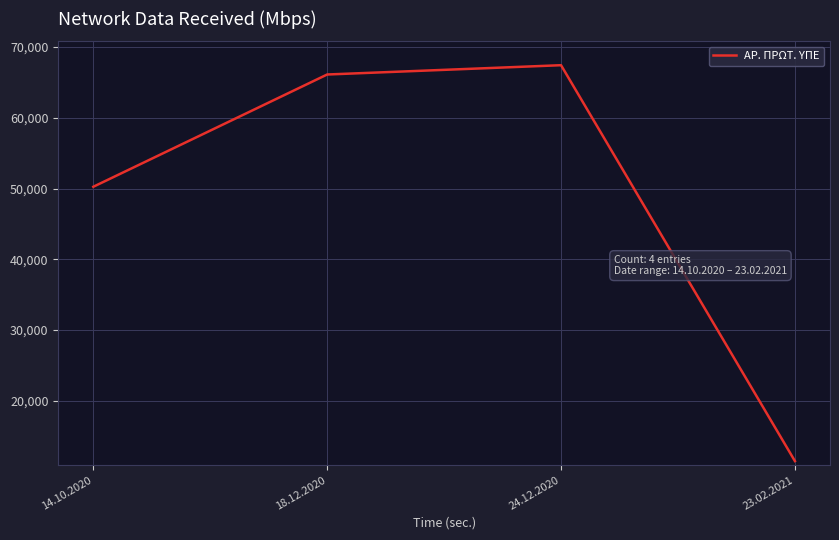

Where is the first local maximum?

24.12.2020